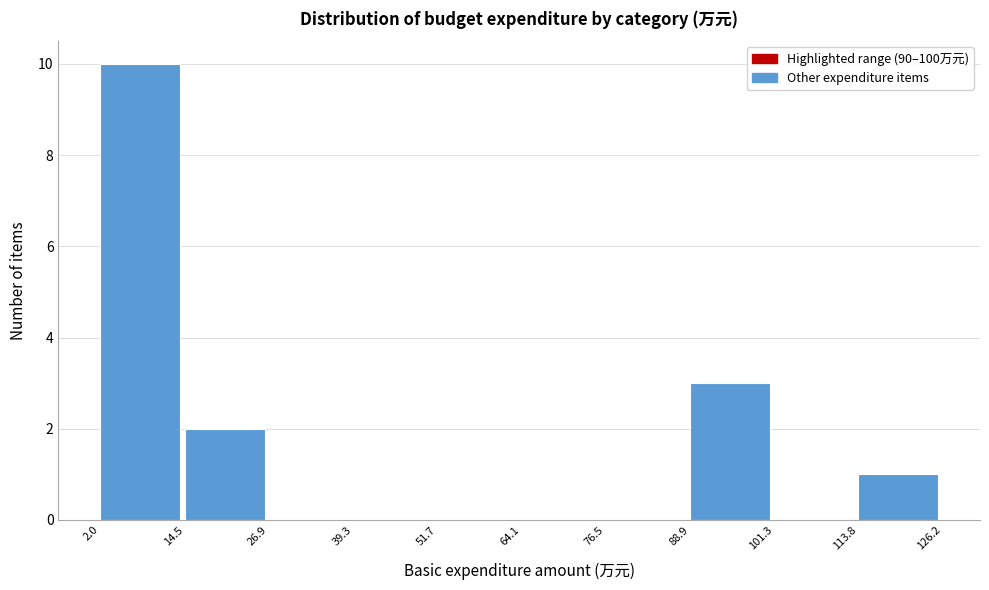

Reading left to right, transcribe this chart: for each bar, give the range it covers on the x-axis and its height. The values are not printed on the chart, so give them approximately, as read against the axis.

2.0 to 14.5: 10
14.5 to 26.9: 2
26.9 to 39.3: 0
39.3 to 51.7: 0
51.7 to 64.1: 0
64.1 to 76.5: 0
76.5 to 88.9: 0
88.9 to 101.3: 3
101.3 to 113.8: 0
113.8 to 126.2: 1